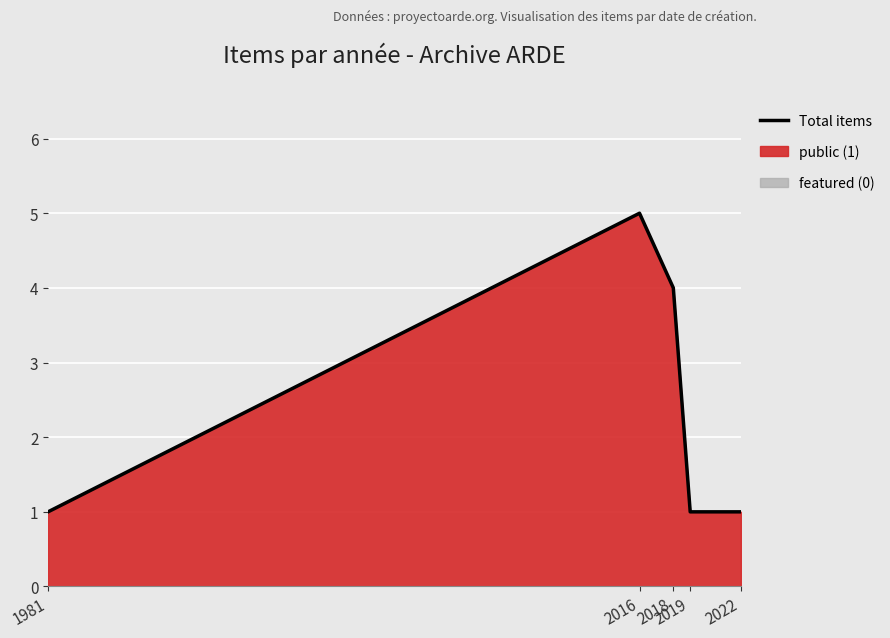

Reading left to right, transcribe all the data shown in this chart.

1	5	4	1	1